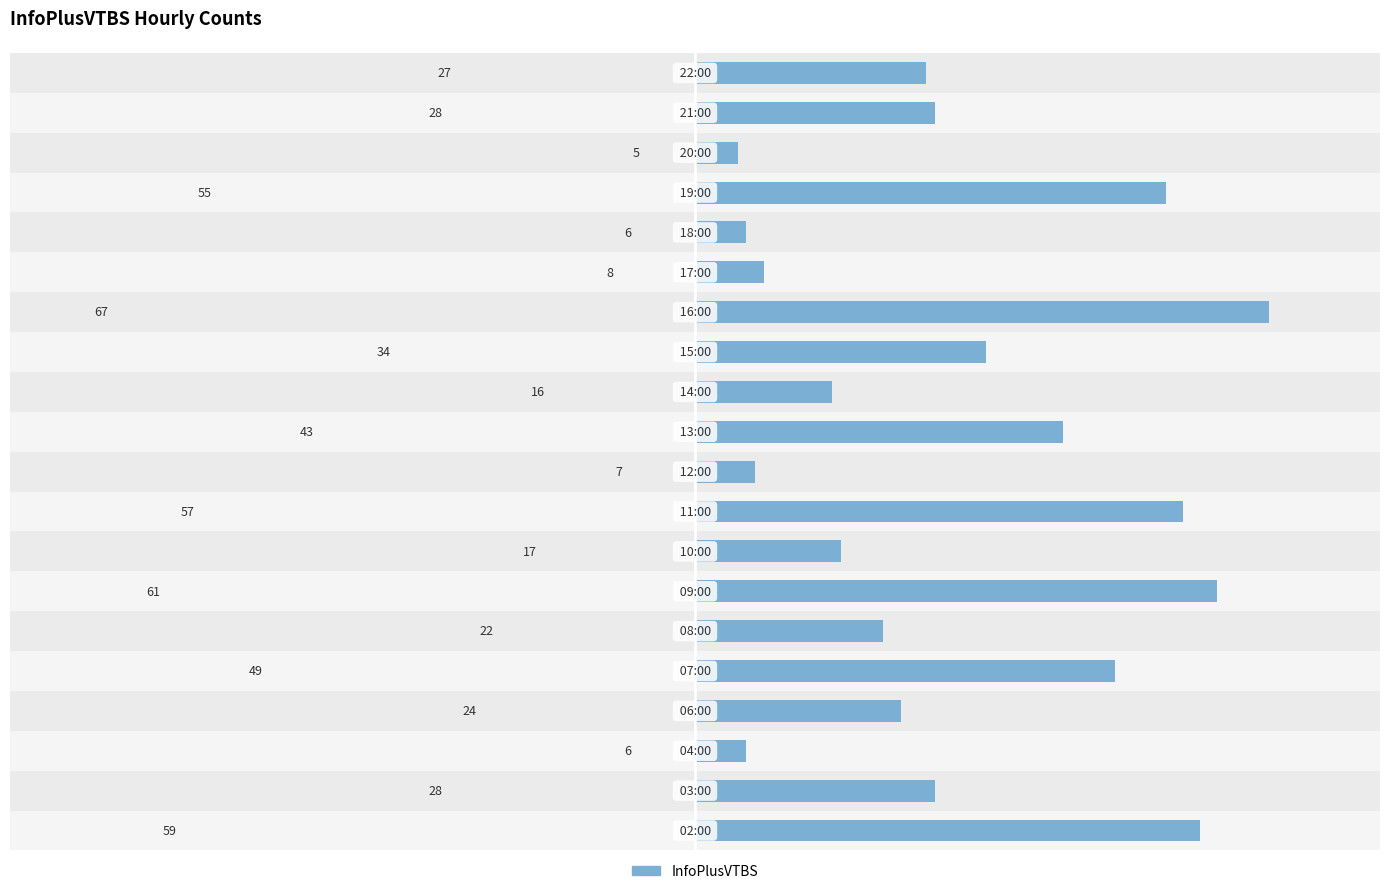

How many bars are there in total?

20